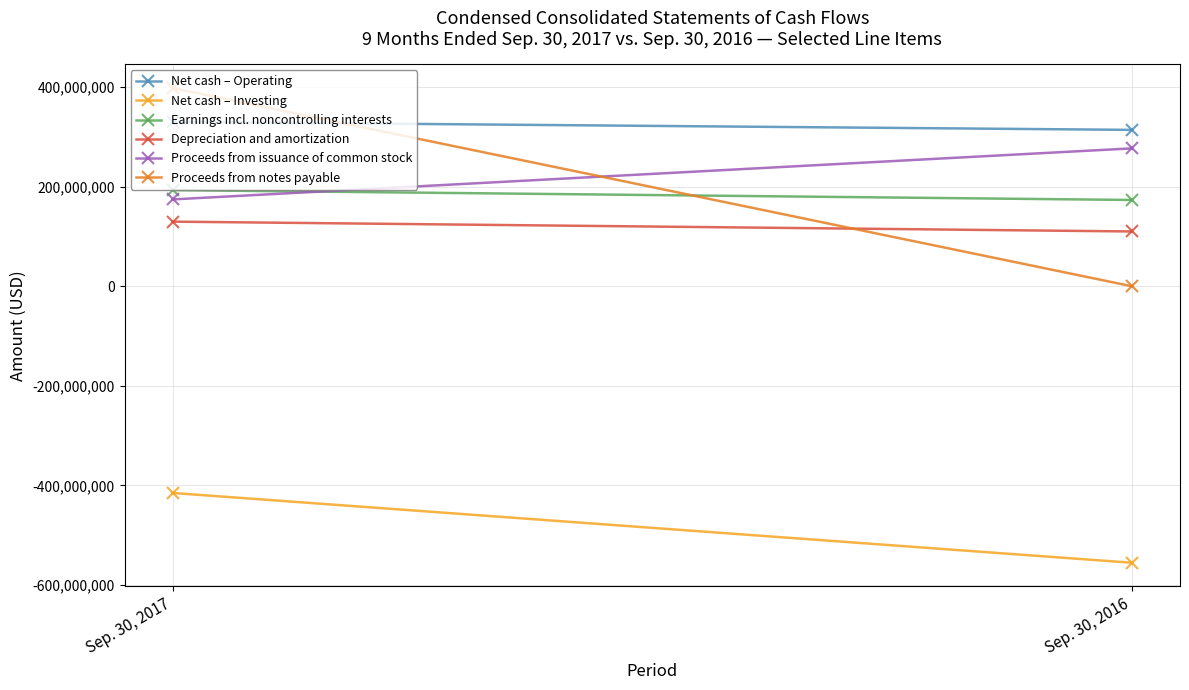

Is it true that Net cash – Operating equals 578406042 at Sep. 30, 2017?

False